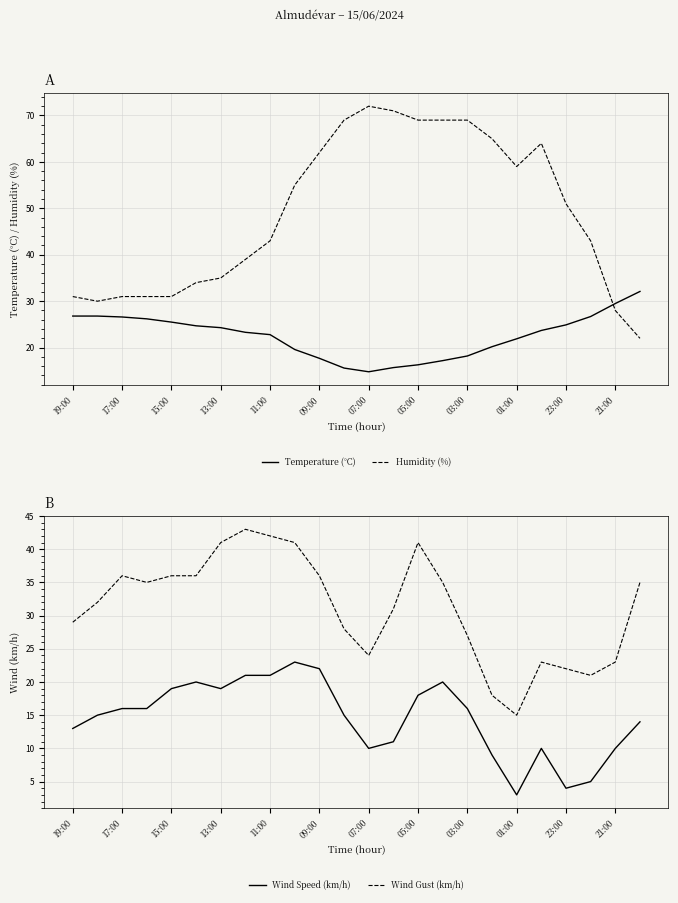

What is the difference between the maximum and minimum values in the Wind Gust (km/h) series?

28